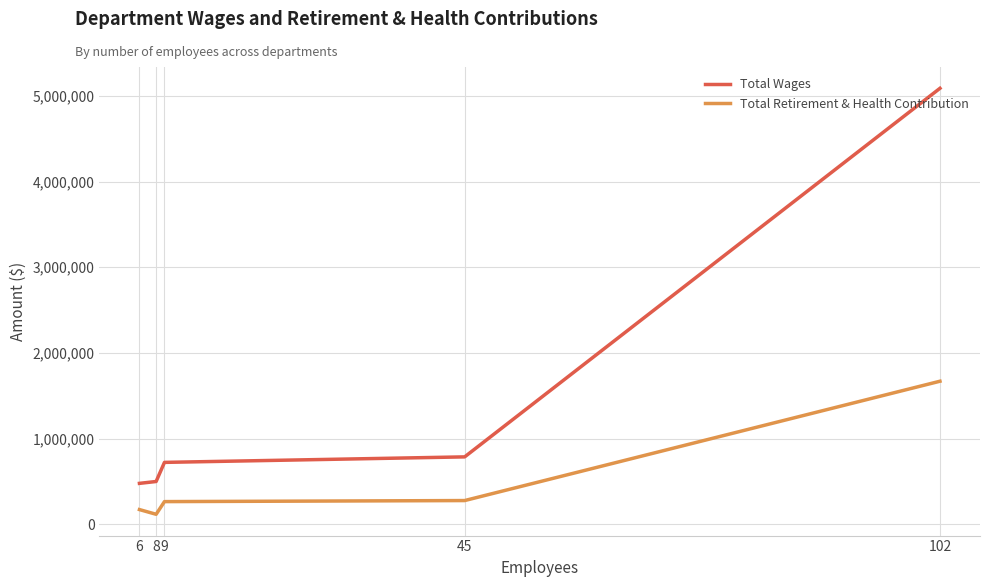

Rank the categories by Total Wages value from highest to lowest.

102, 45, 9, 8, 6